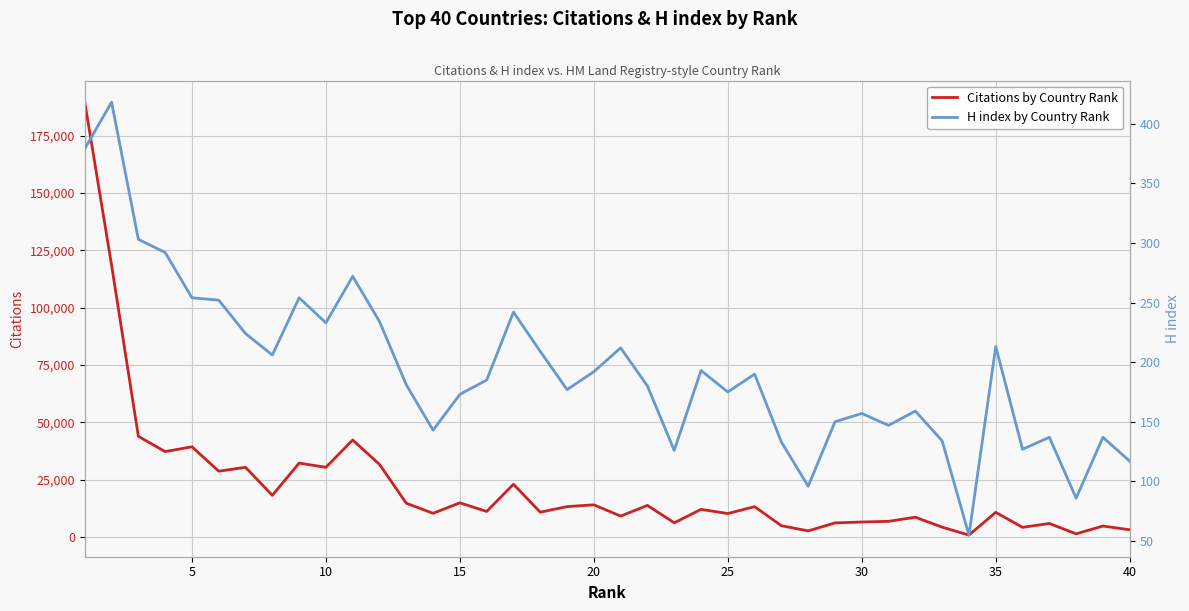

What is the lowest value of the H index by Country Rank series?

55